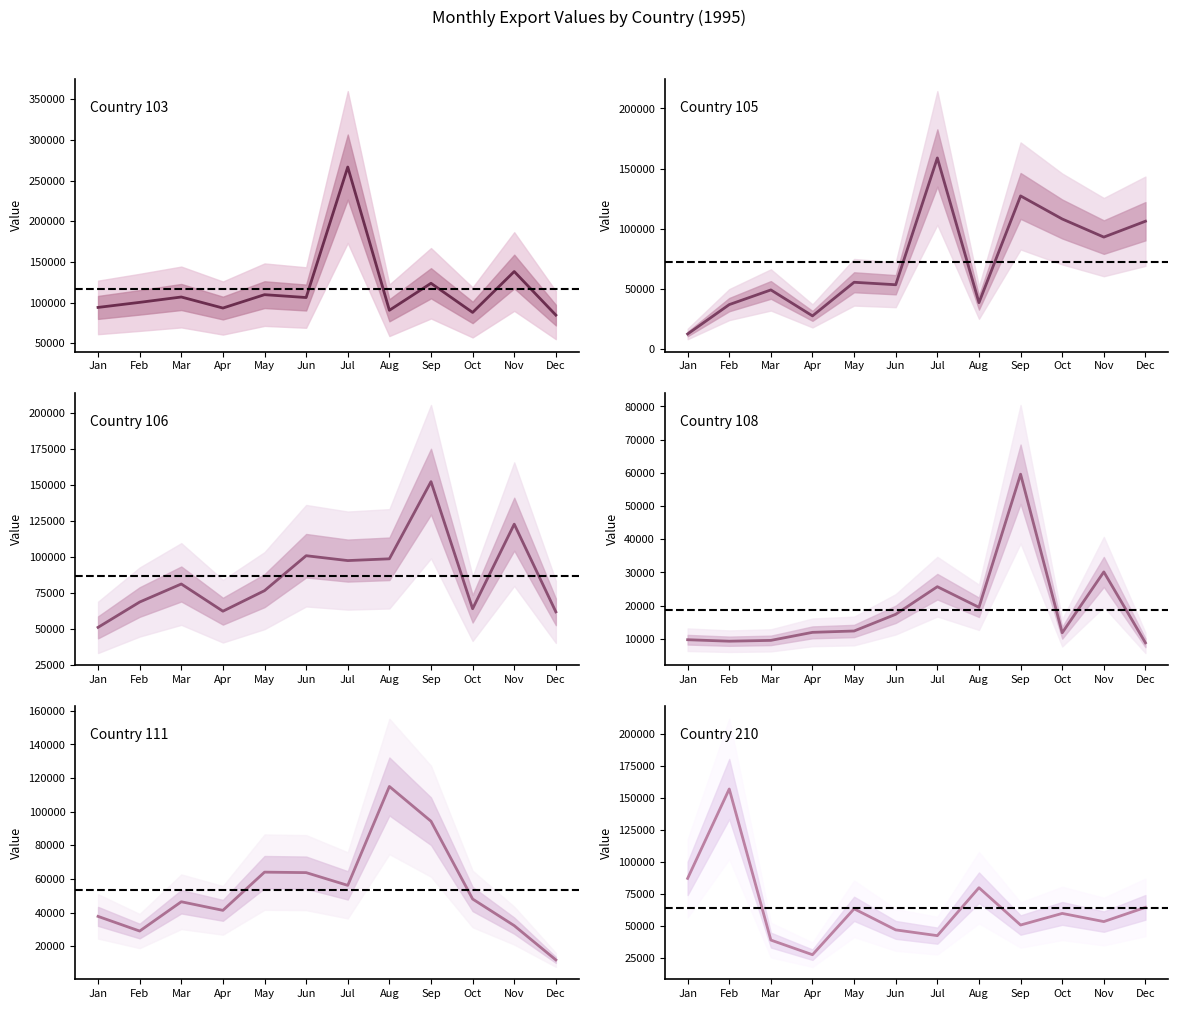

Is this an area chart (filled region under the line)?

No